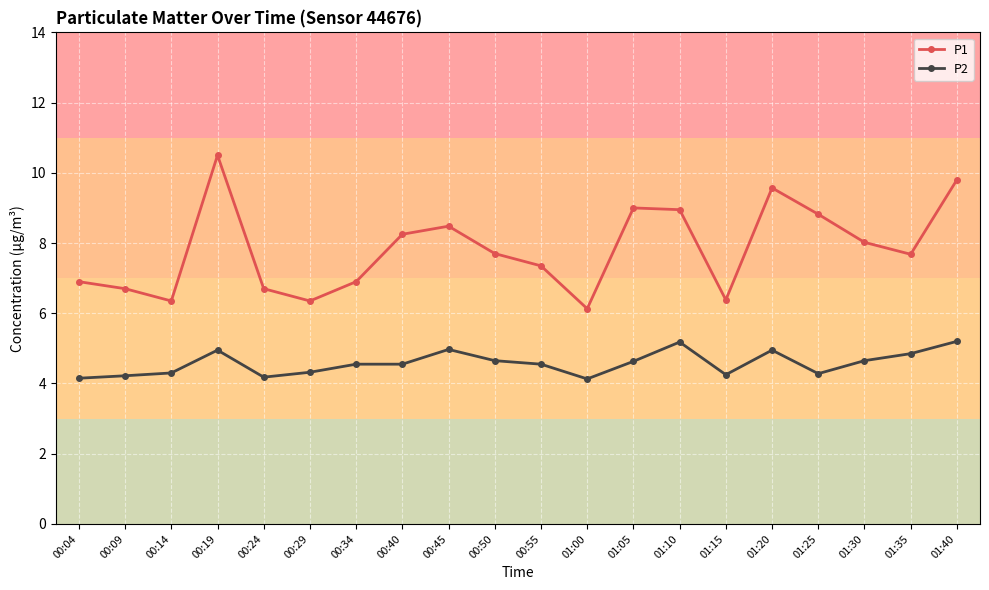

Where does the P1 series first go above 7?

00:19